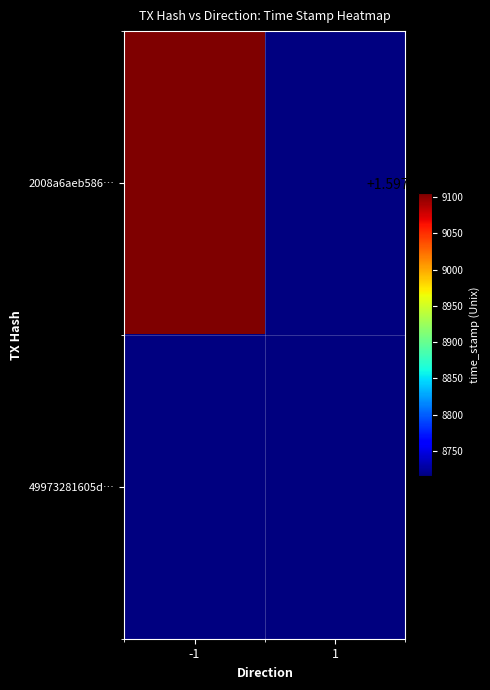

At 1, list the series in order from largest to smallest.

49973281605d…, 2008a6aeb586…